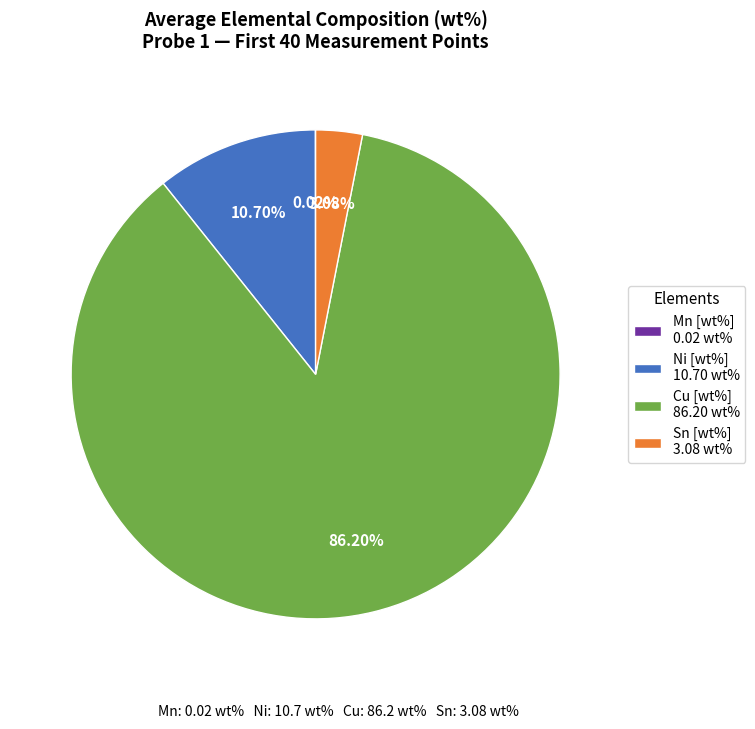

Is the sum of Cu [wt%] 86.20 wt% and Ni [wt%] 10.70 wt% greater than half?

Yes